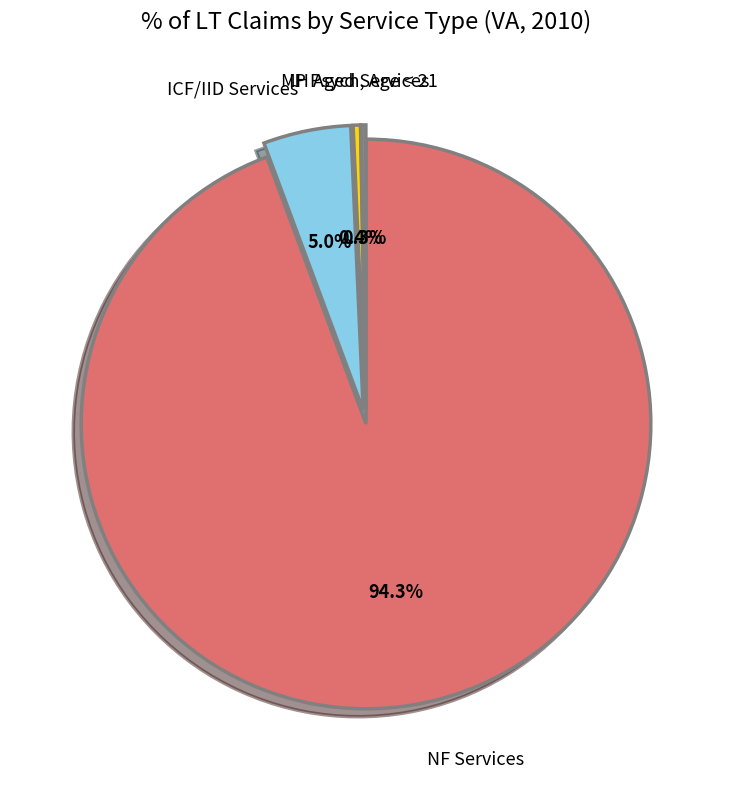

Which slice represents more than half of the pie?

NF Services